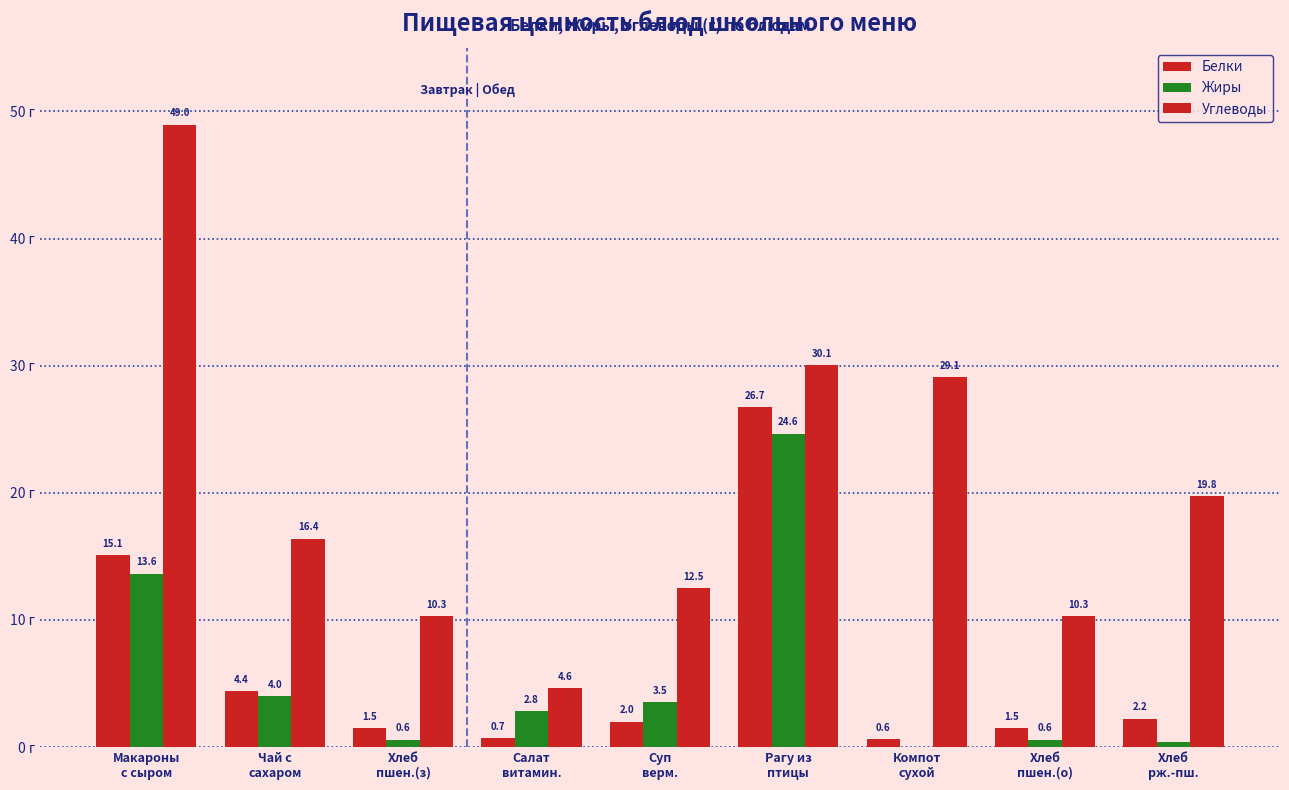

What is the label of the 6th bar from the left?

Рагу из
птицы